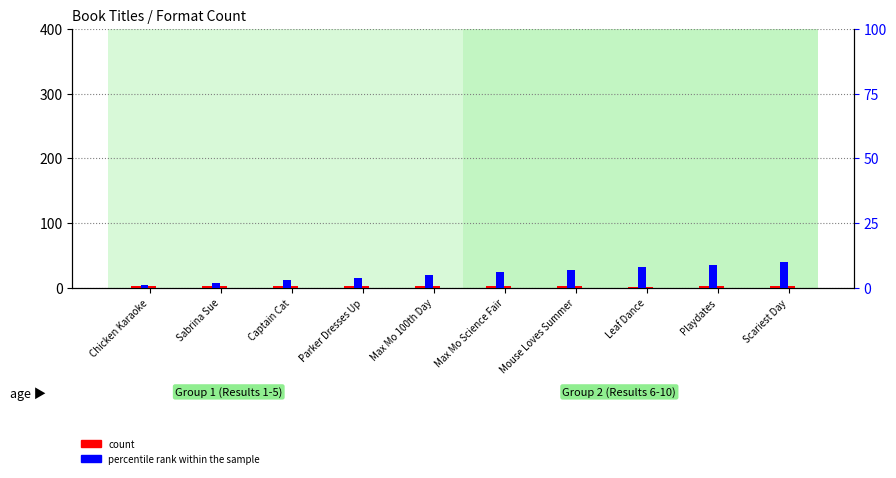

True or false: count has a value of 1 at Leaf Dance.

False